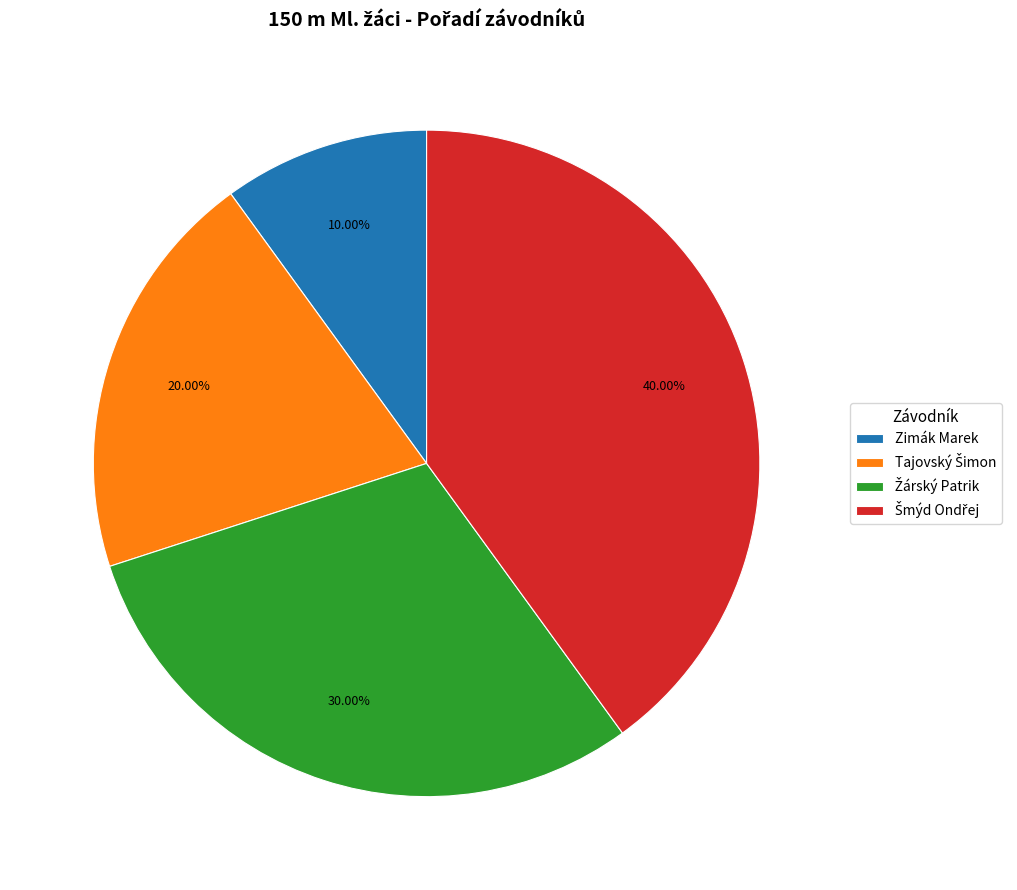

What percentage is NOT represented by Zimák Marek?

90.0%